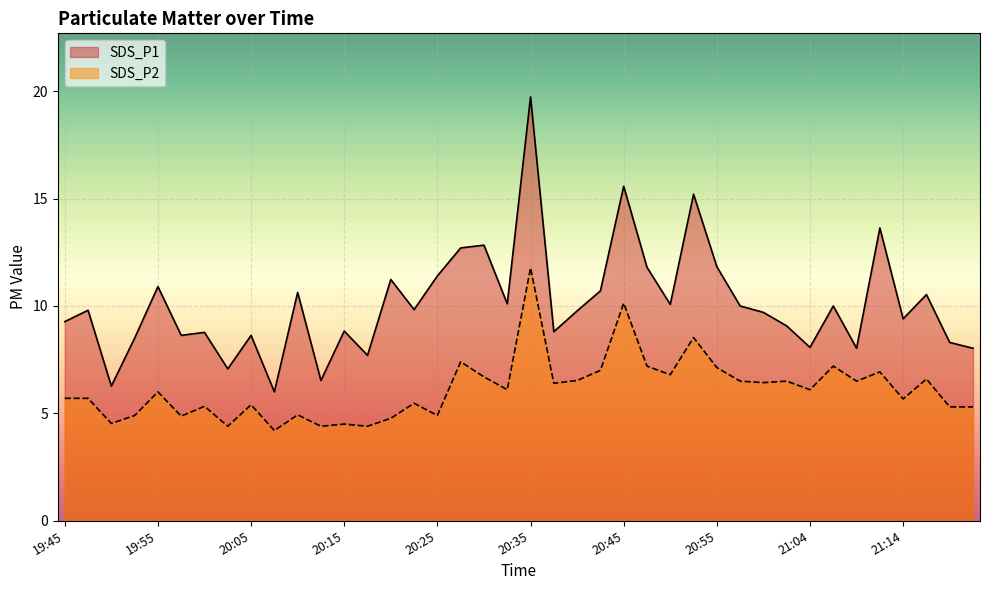

What is the minimum value shown in the chart?

4.2